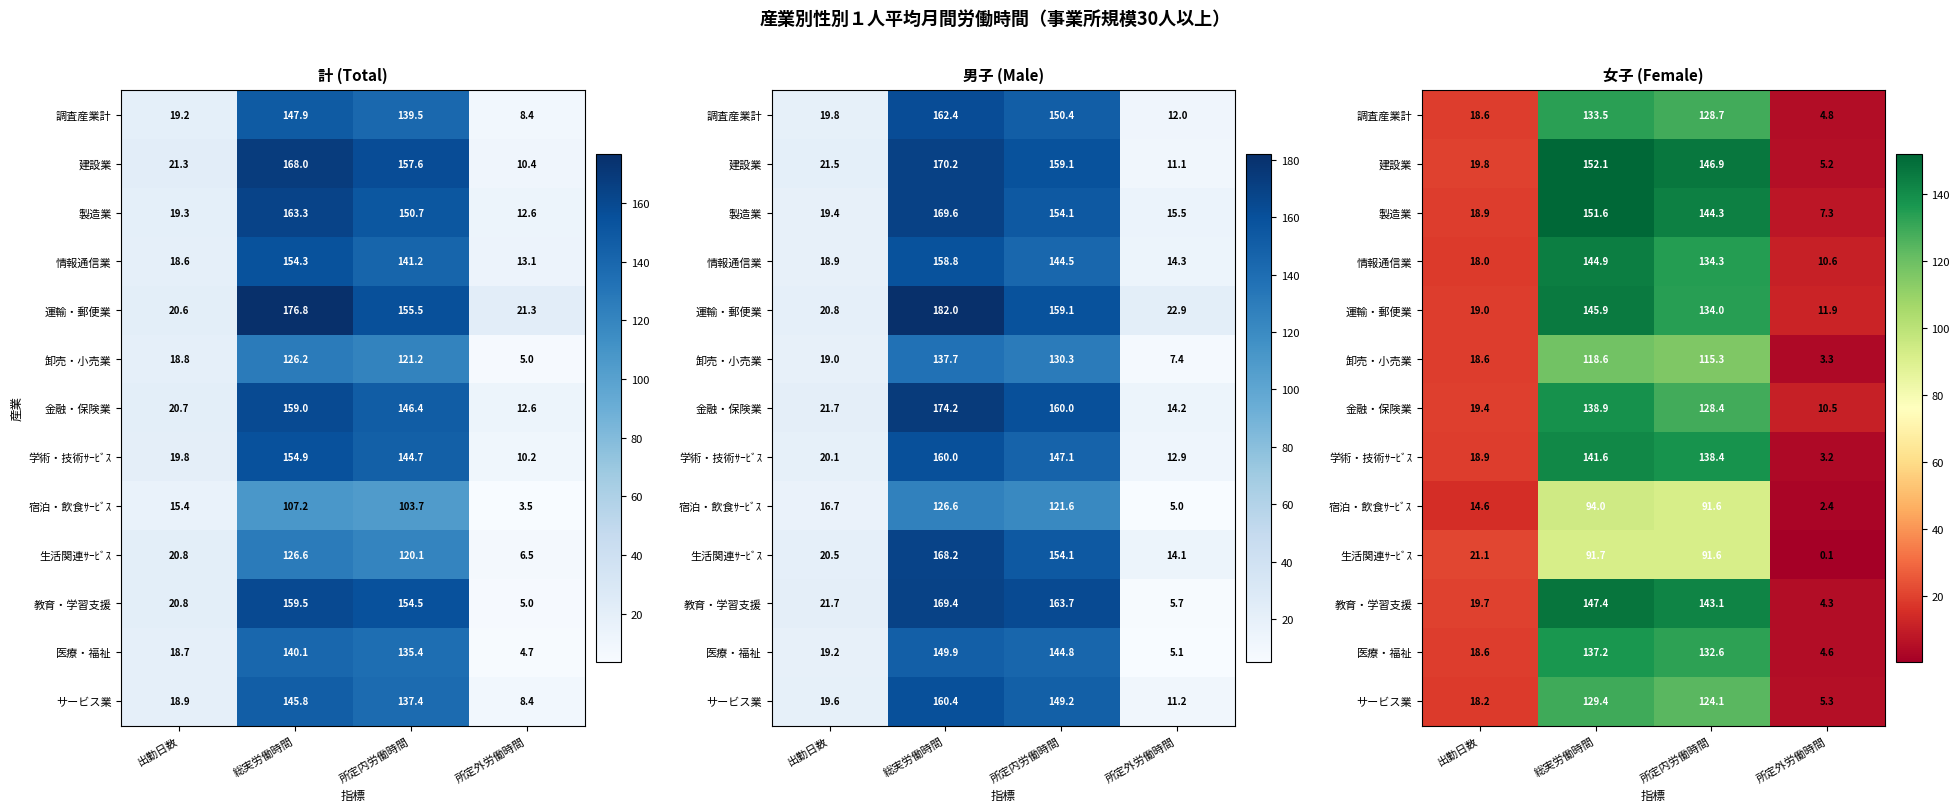

How many series are shown in this chart?

13